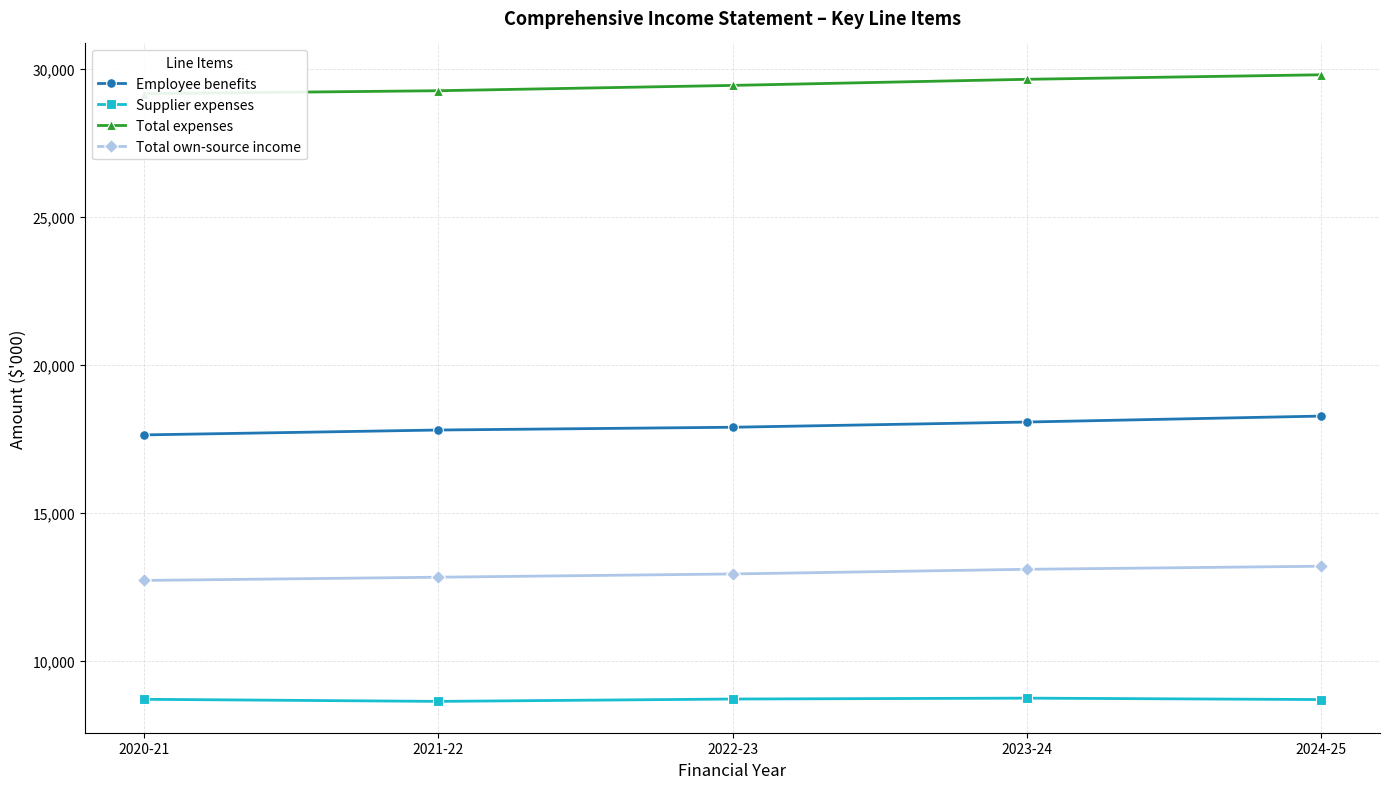

Where is Employee benefits nearest to the value 17955?

2022-23